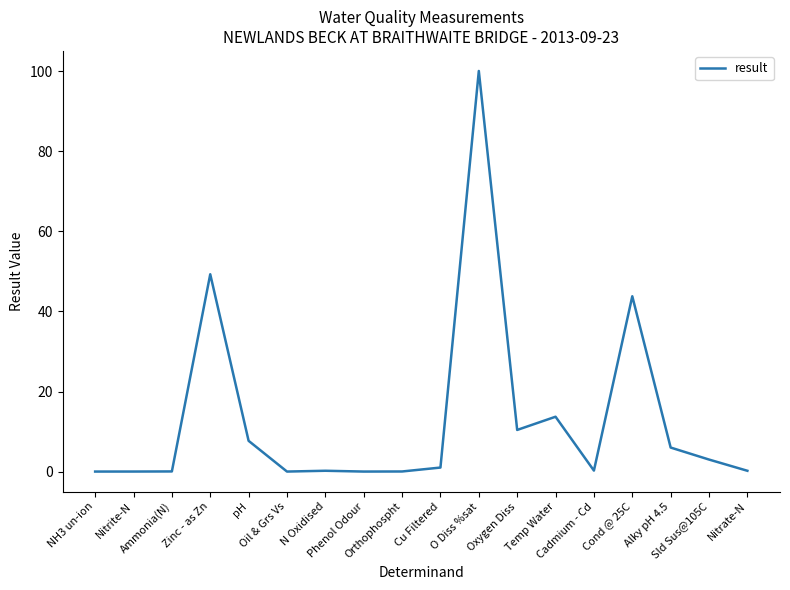

Where does the data first go above 1?

Zinc - as Zn